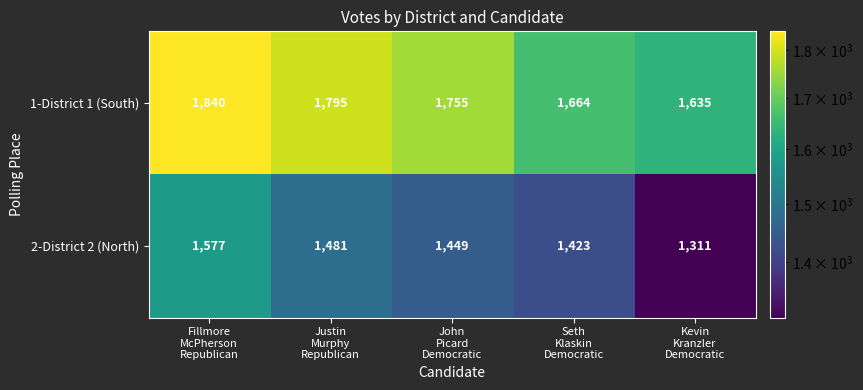

At how many categories does at least one series exceed 1684?

3